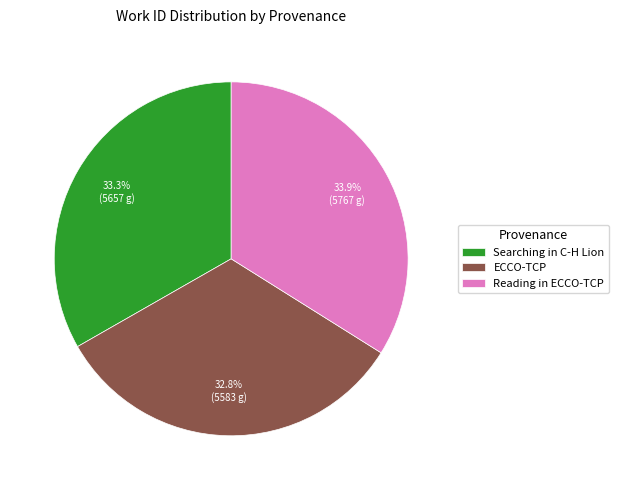

What percentage is NOT represented by Reading in ECCO-TCP?

66.1%